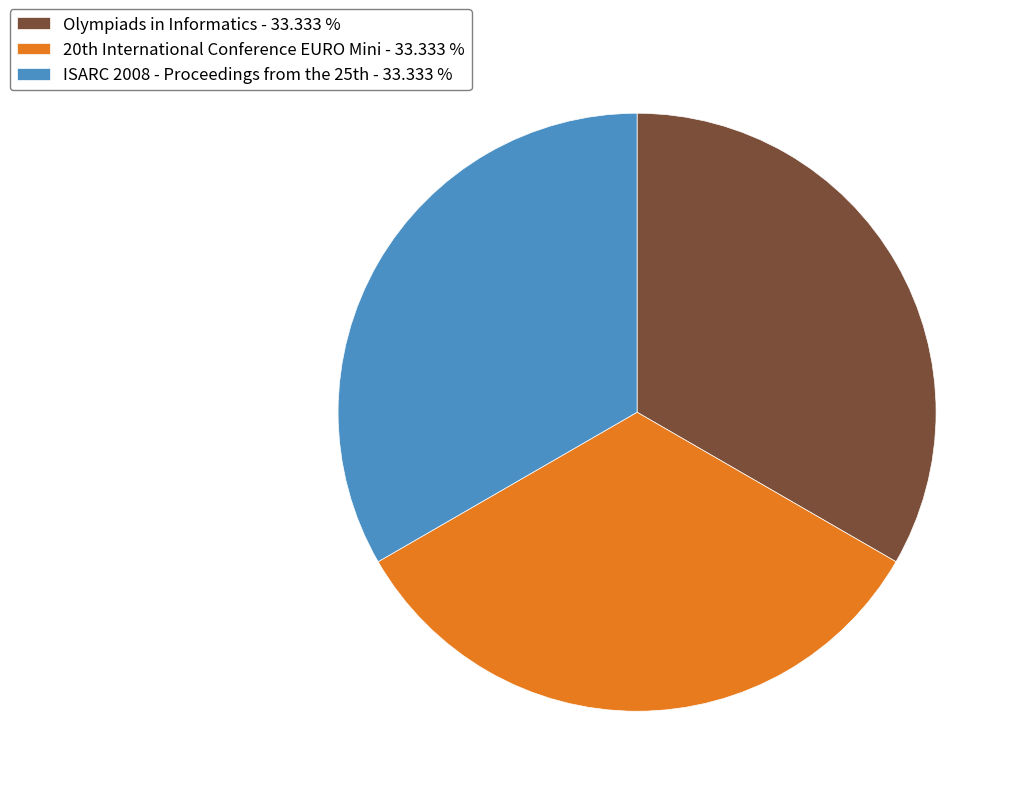

Does Olympiads in Informatics - 33.333 % represent more than half of the total?

No